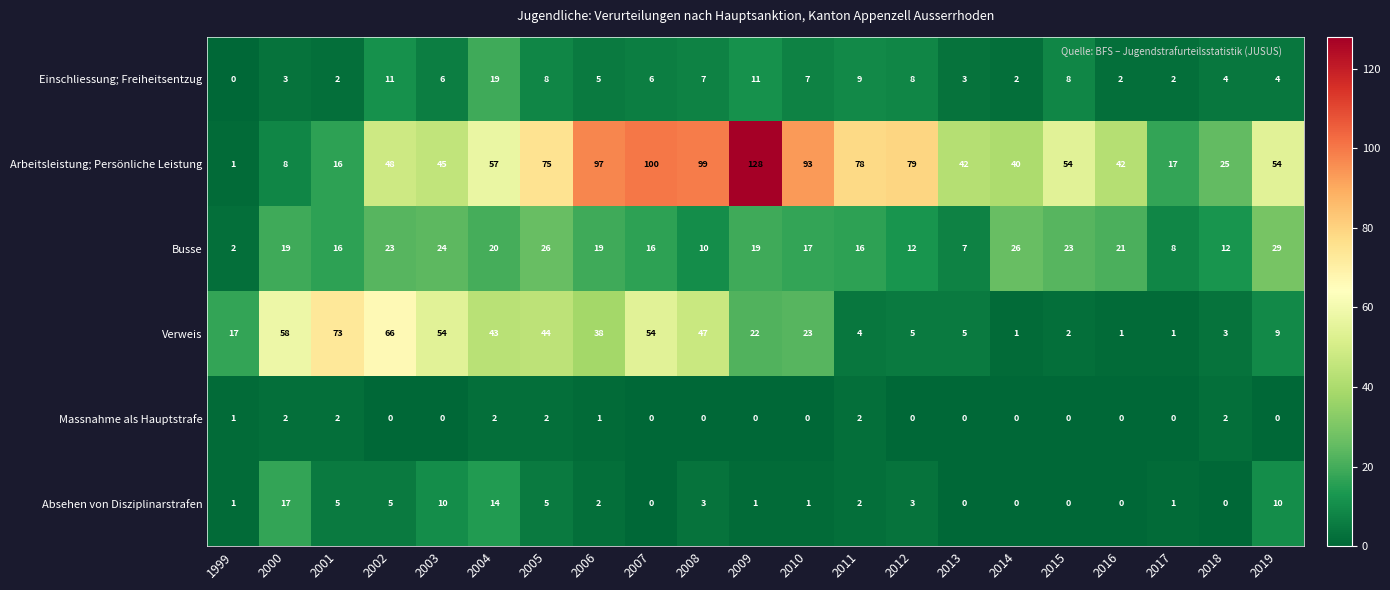

What is the difference between the maximum and minimum values in the Busse series?

27